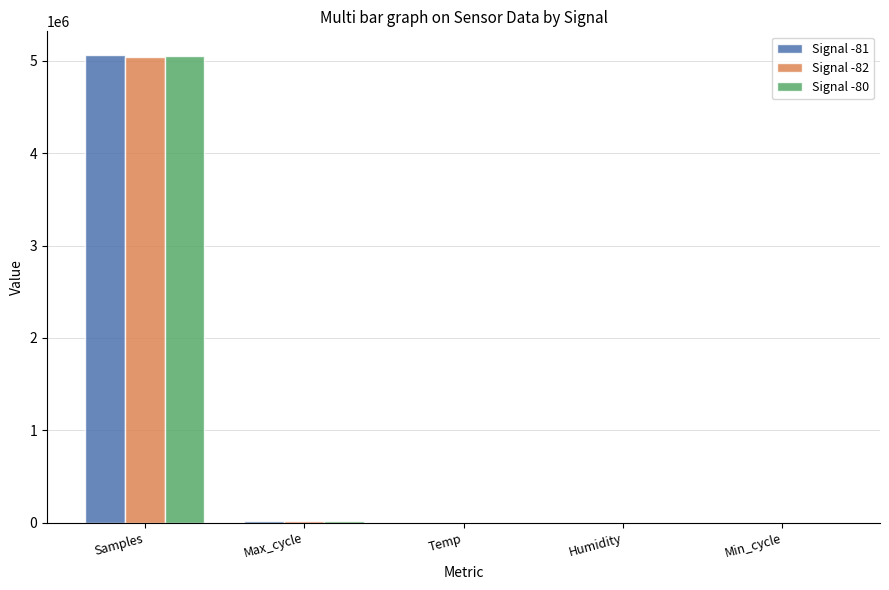

At which category is the sum across all series the highest?

Samples